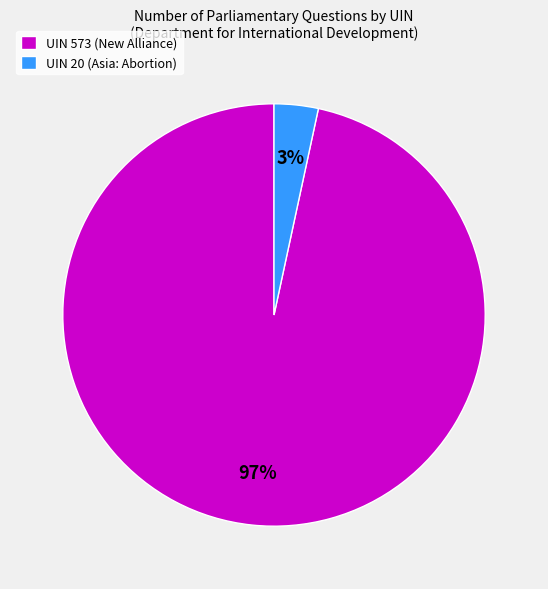

Count the number of slices in the pie.

2